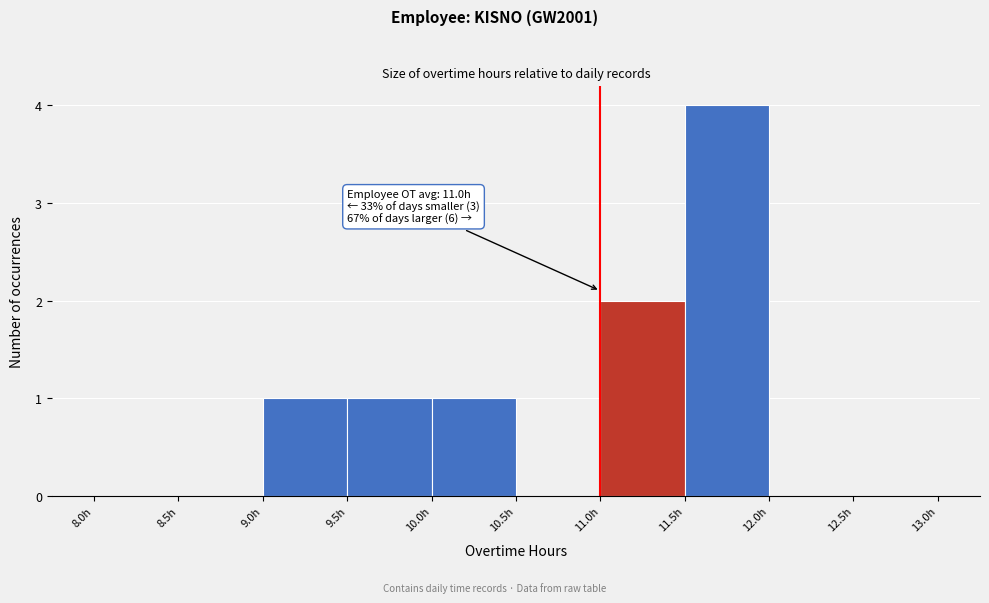

Over which range of the x-axis is the bar tallest?

11.5 to 12.0